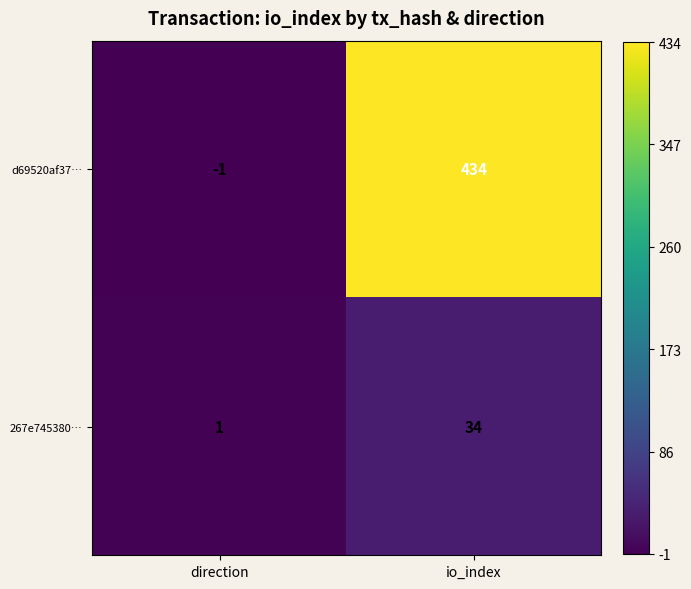

At which label does d69520af37… reach its peak?

io_index